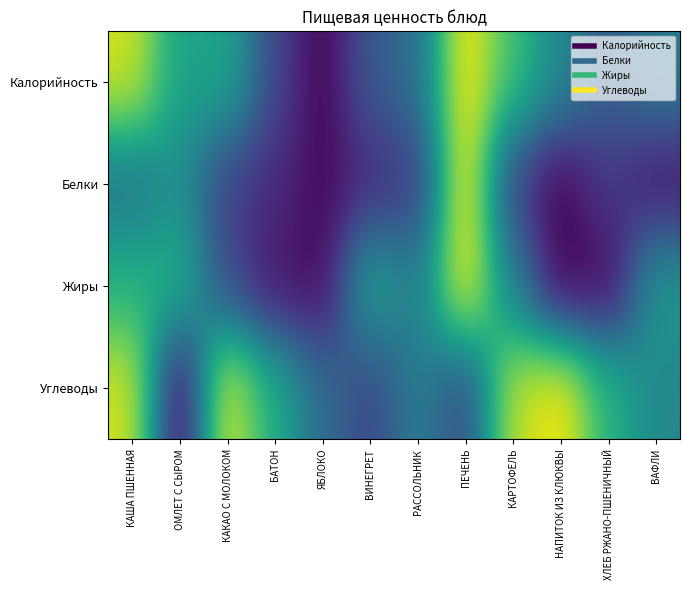

Between НАПИТОК ИЗ КЛЮКВЫ and ЯБЛОКО, which is larger?

НАПИТОК ИЗ КЛЮКВЫ